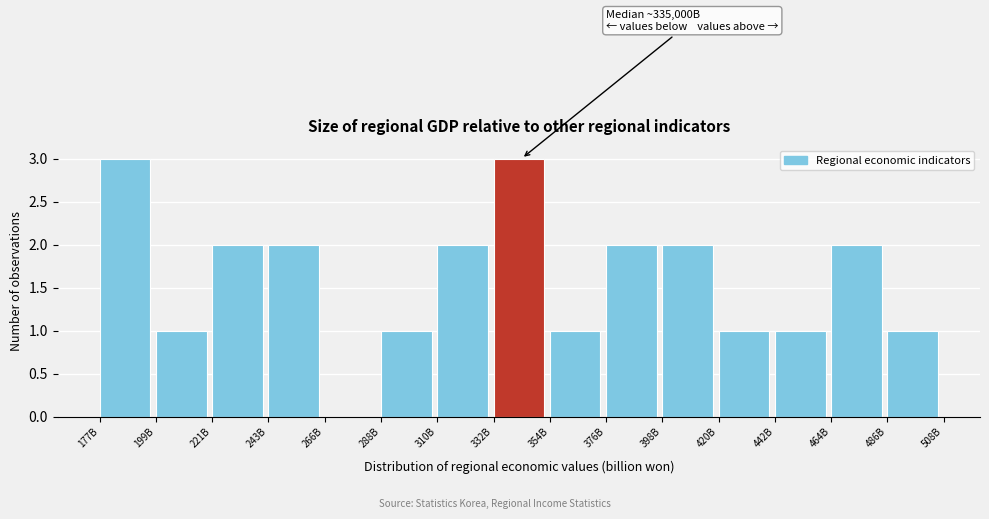

Reading right to left, transcribe all the data shown in this chart.

486B=1	464B=2	442B=1	420B=1	398B=2	376B=2	354B=1	332B=3	310B=2	288B=1	266B=0	243B=2	221B=2	199B=1	177B=3